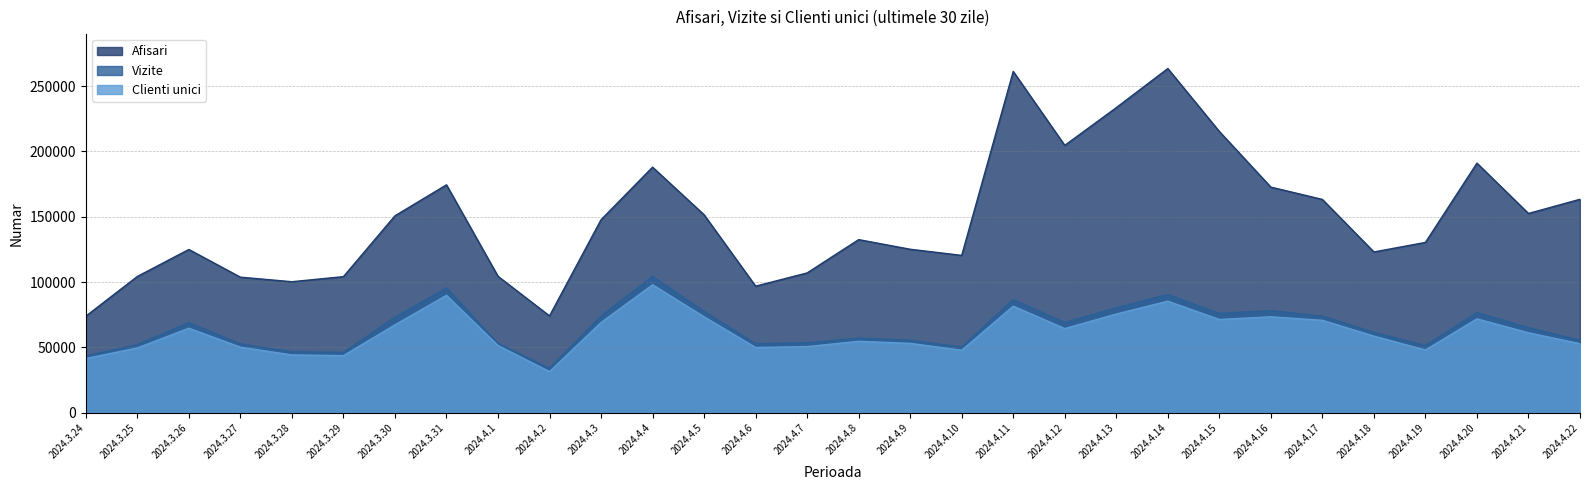

What is the label of the 29th point from the left?

2024.4.21